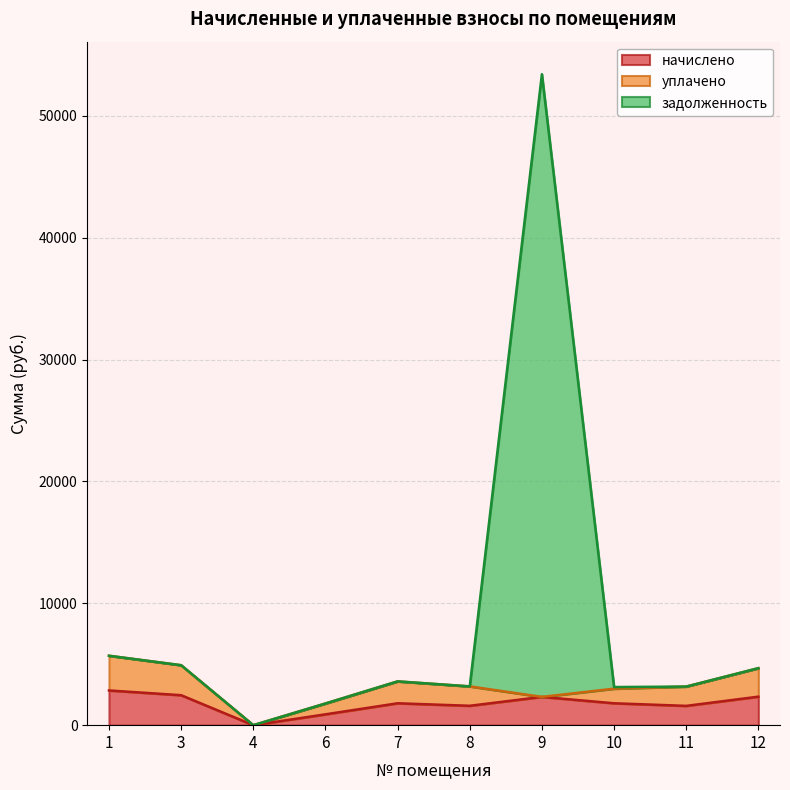

The value of начислено at 12 is 1027.4. True or false?

False